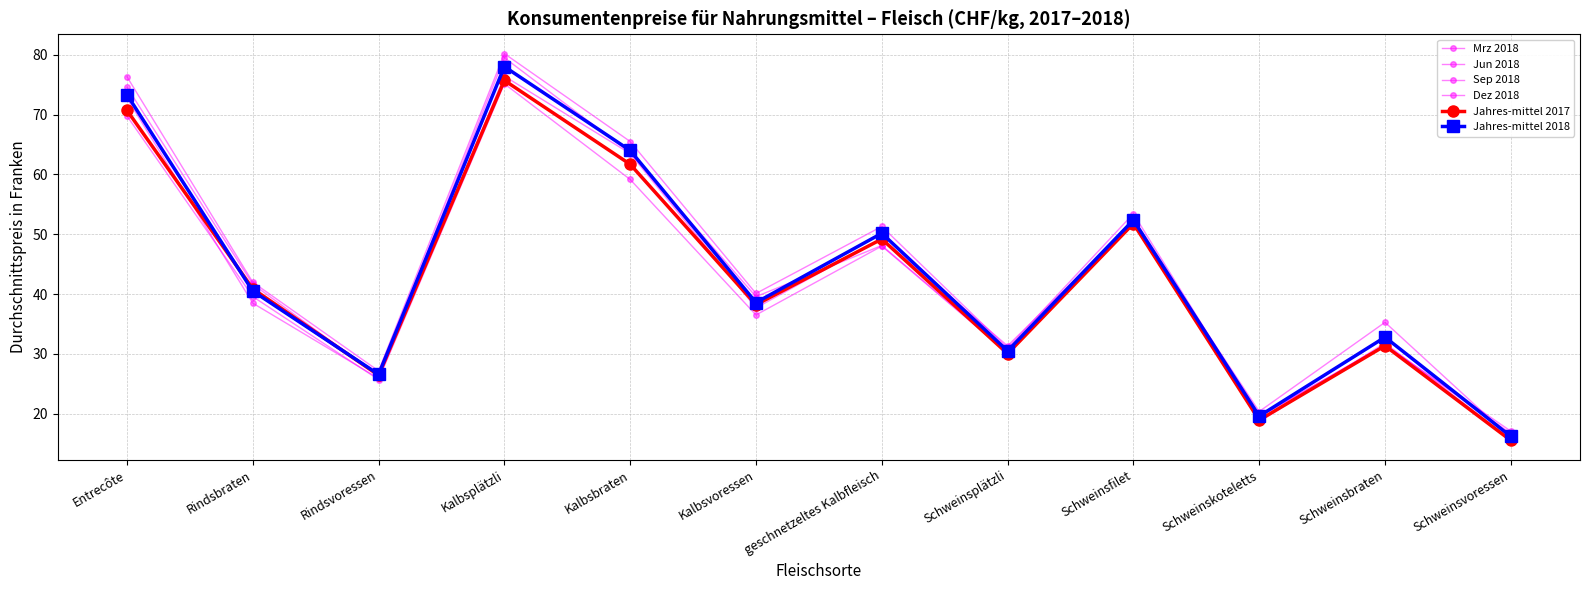

Does the chart have visible grid lines?

Yes